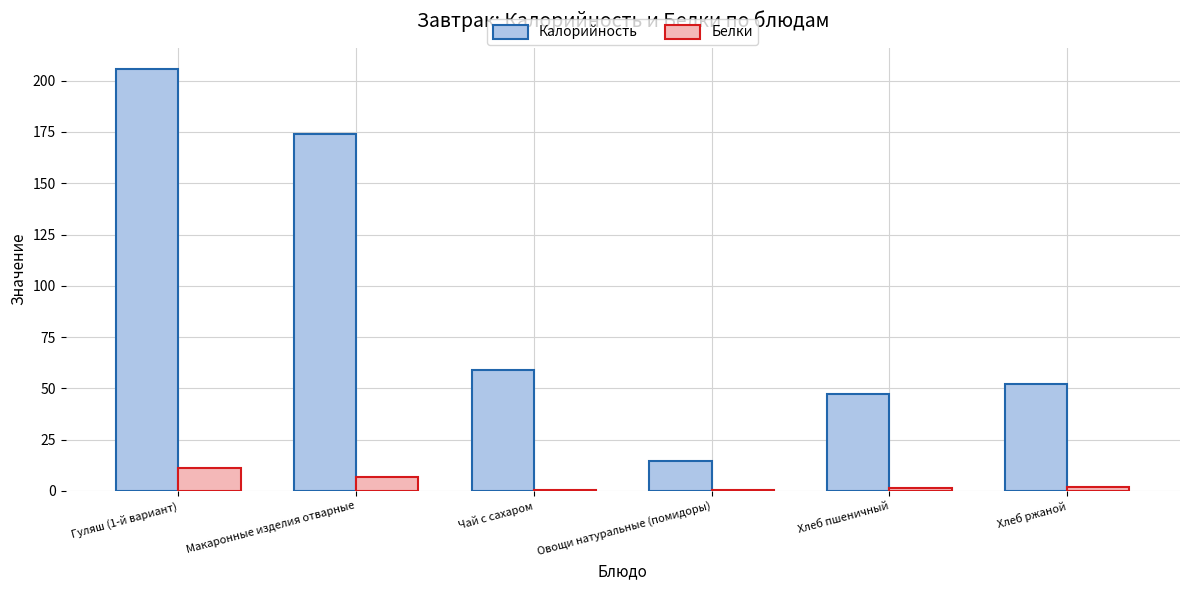

What is the sum of all Белки values?

22.1